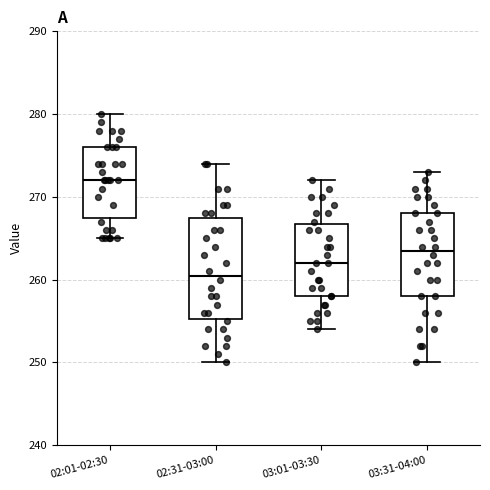

Which box is the tallest, from its lower edge to its upper edge?

02:31-03:00